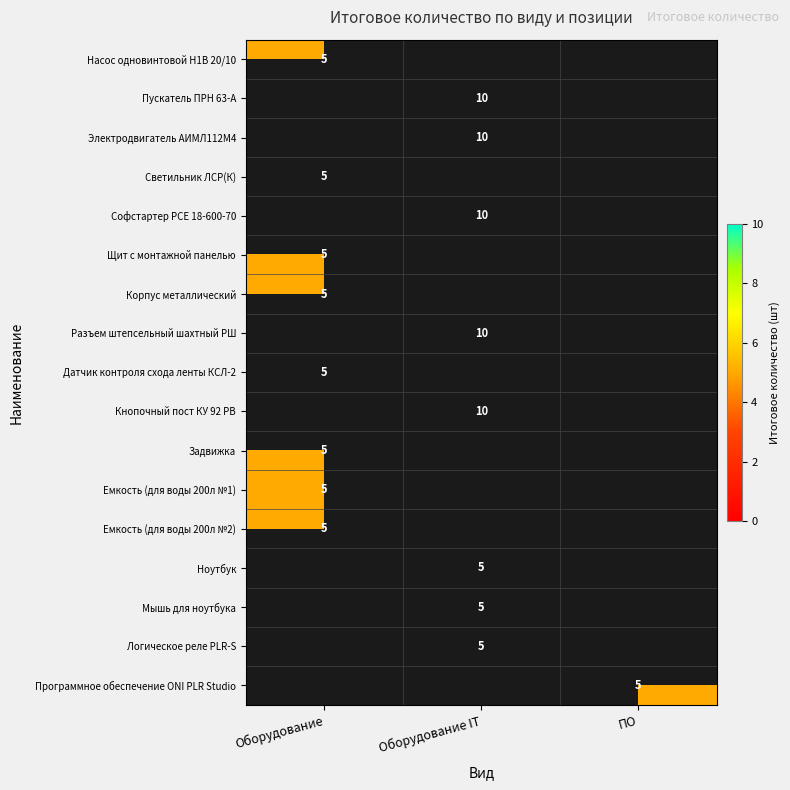

The value of Щит с монтажной панелью at Оборудование is 7. True or false?

False